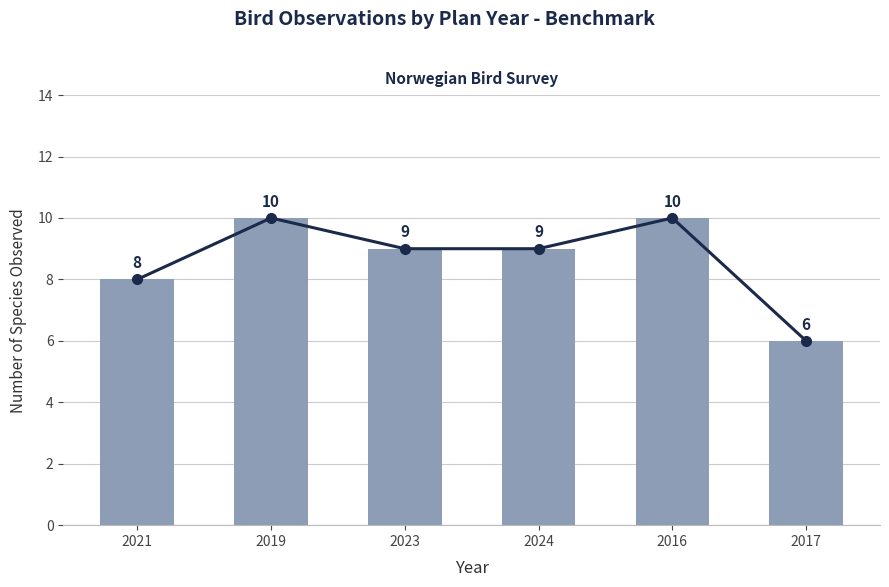

List the labels in order of value, largest first.

2019, 2016, 2023, 2024, 2021, 2017